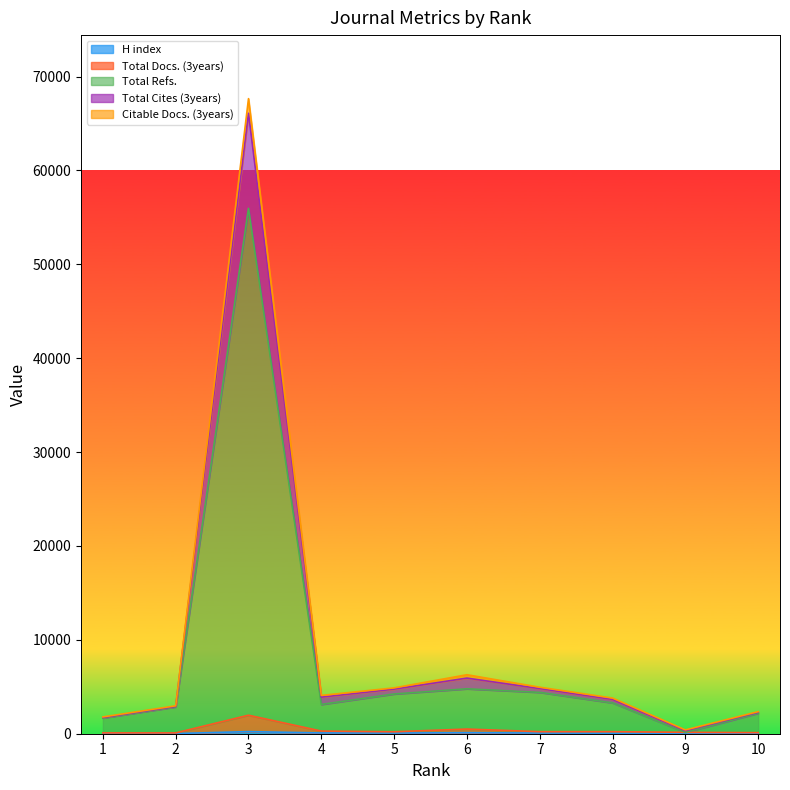

Rank the series by their maximum value, from lowest to highest.

H index, Total Docs. (3years), Total Refs., Citable Docs. (3years), Total Cites (3years)